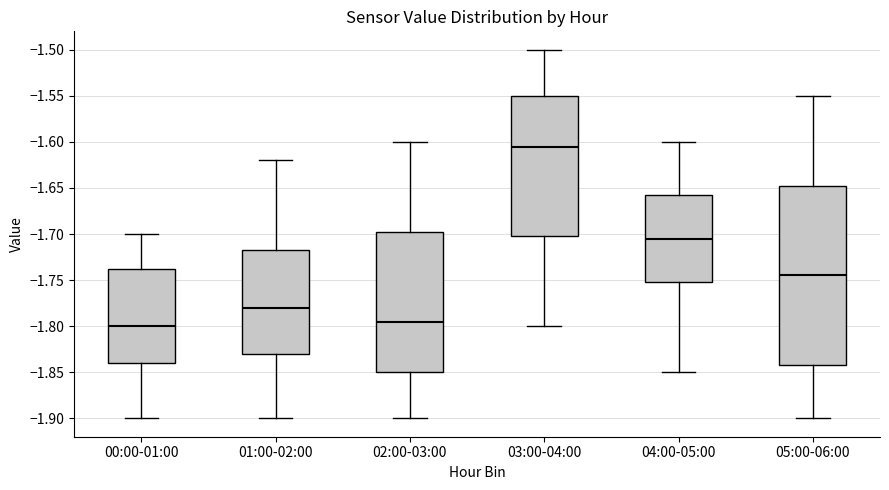

Where is the lower edge of the box for 02:00-03:00 on the y-axis? The values are not printed on the chart, so give them approximately, as read against the axis.

-1.850